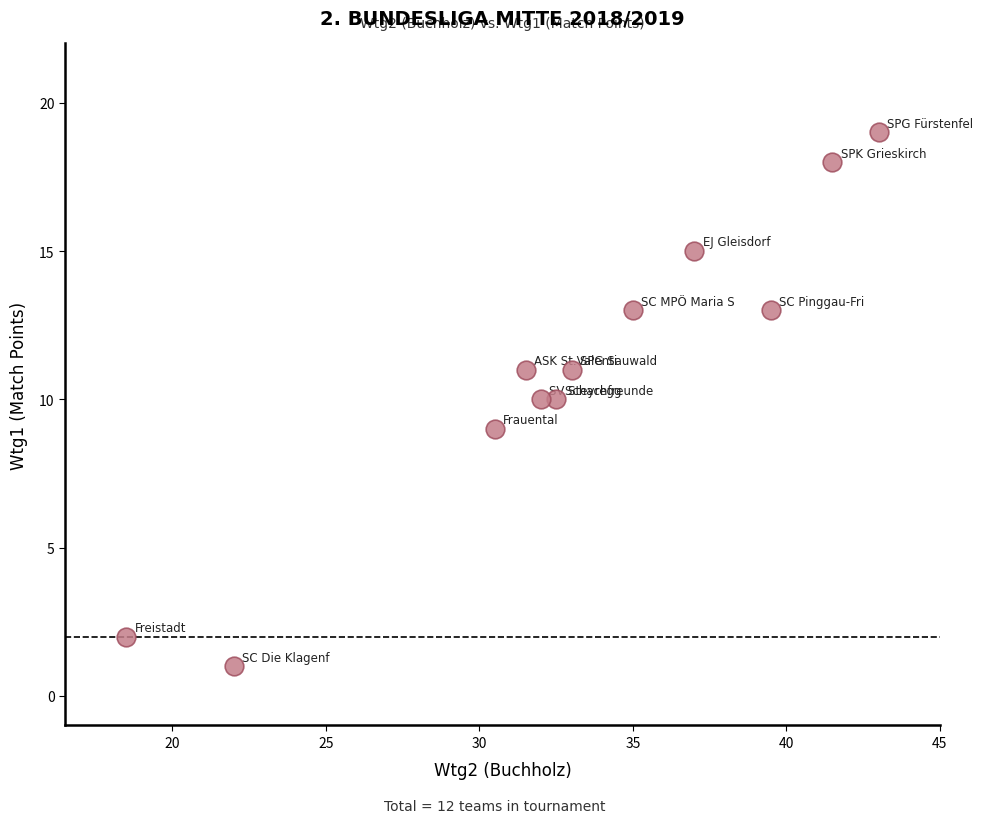

What is the range of Y values (max minus min)?

18